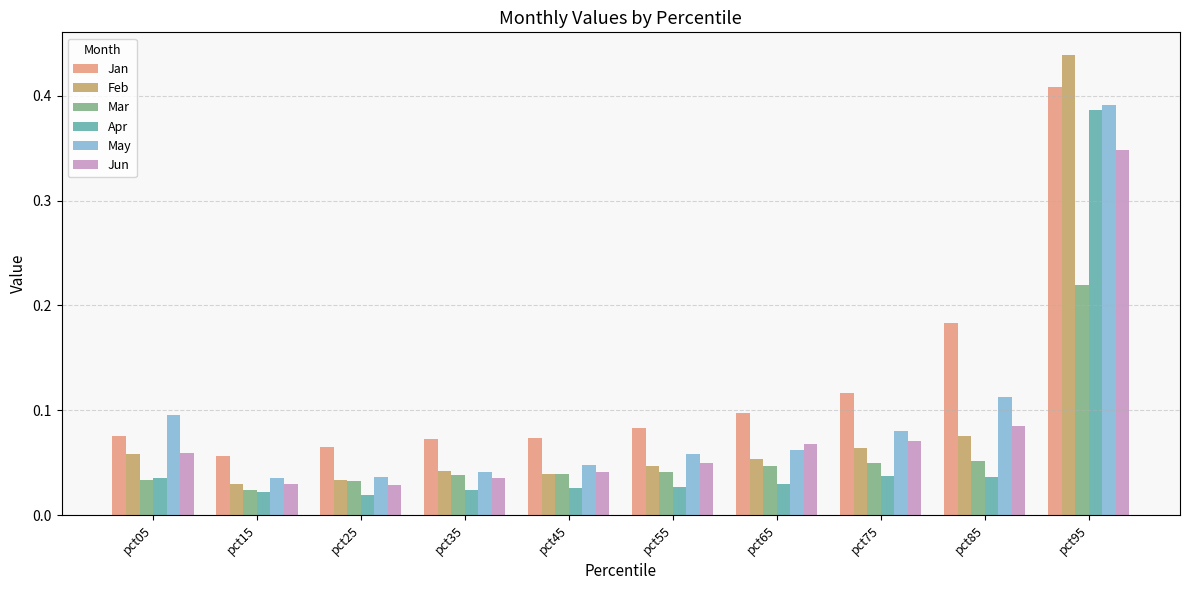

At which label does Jun reach its peak?

pct95